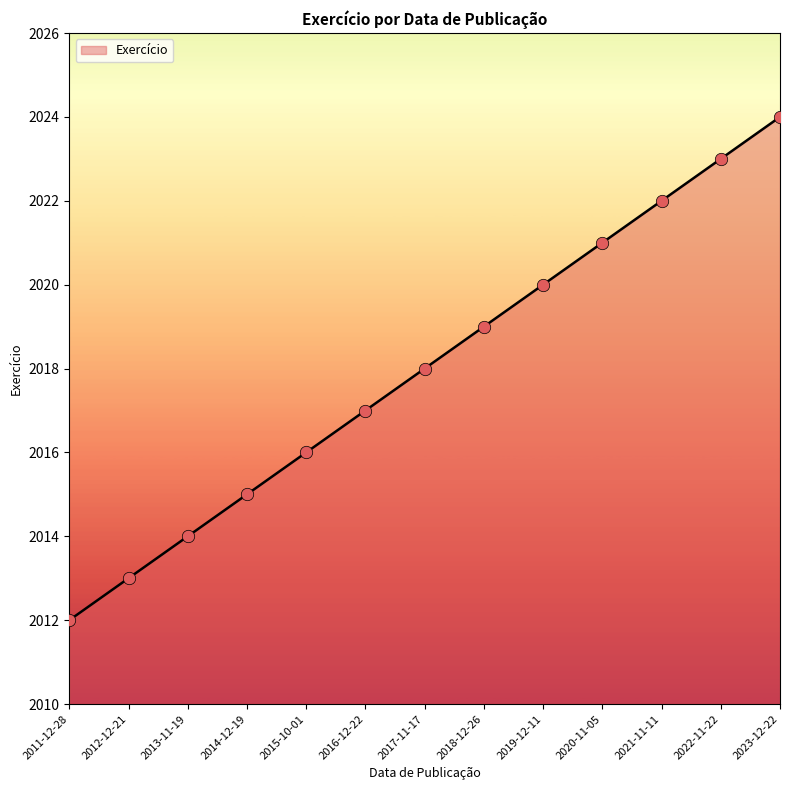

What is the ratio of the value at 2012-12-21 to the value at 2022-11-22?

1.0